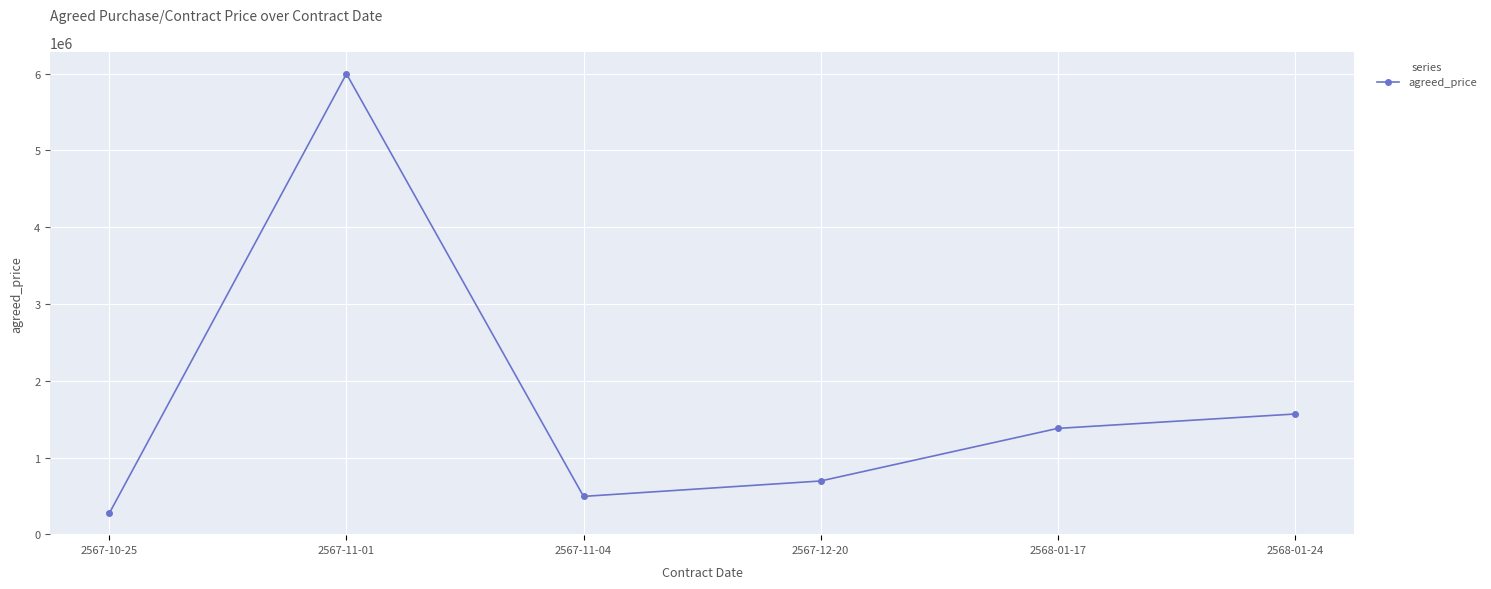

Between 2568-01-17 and 2568-01-24, which is larger?

2568-01-24